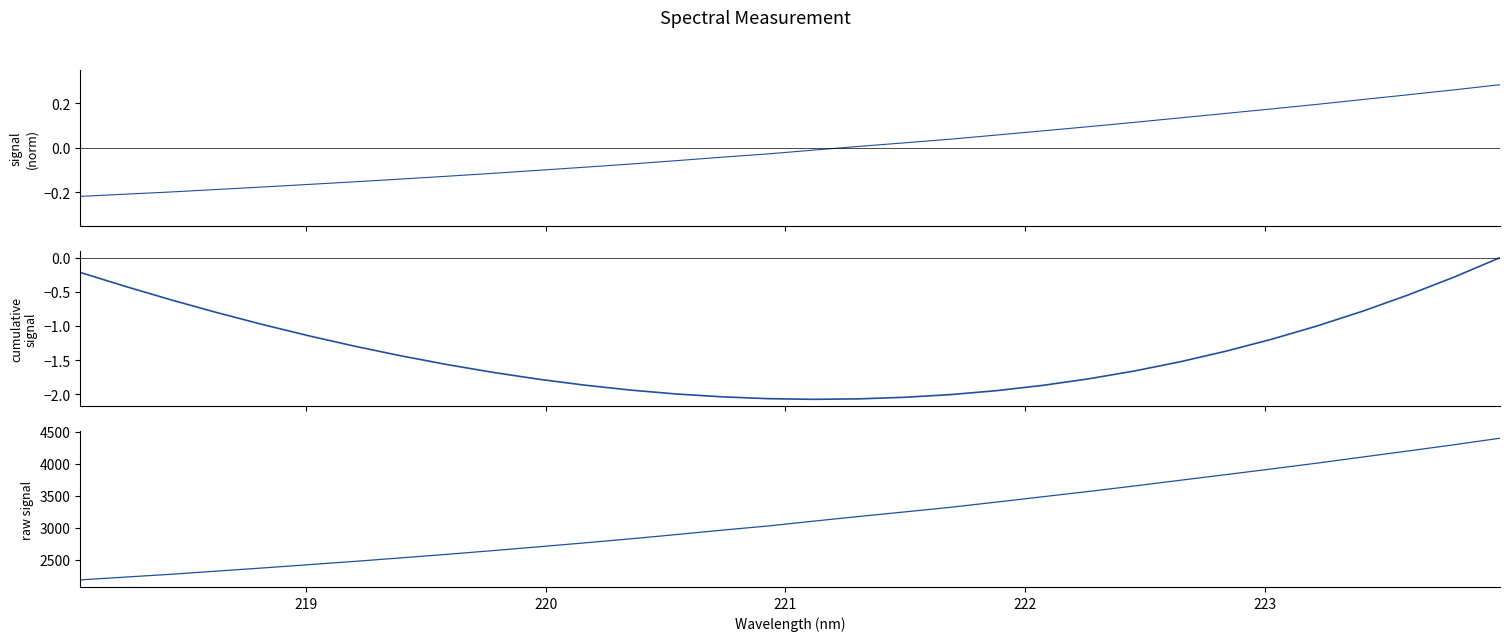

True or false: Spectral Signal has a value of 0.0 at 17.

False